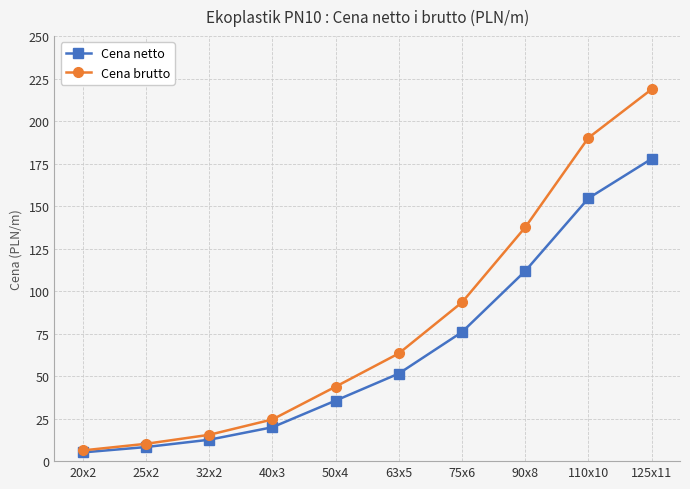

What is the average value of the Cena brutto series?

80.3